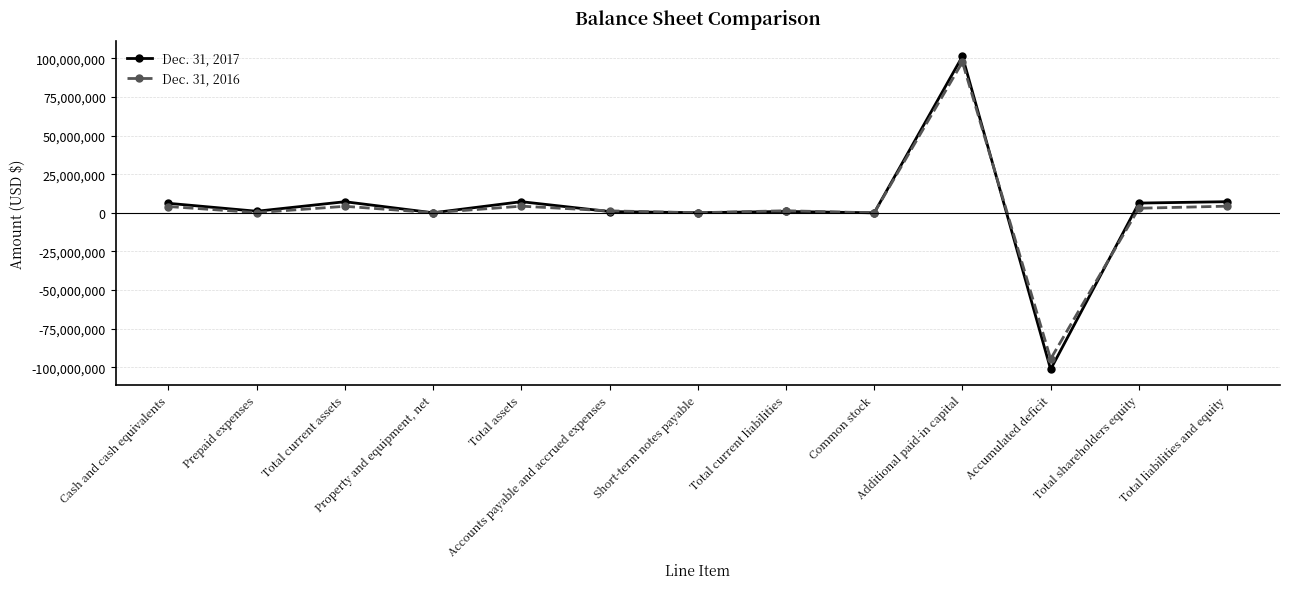

What is the difference between the maximum and minimum values in the Dec. 31, 2017 series?

202803367